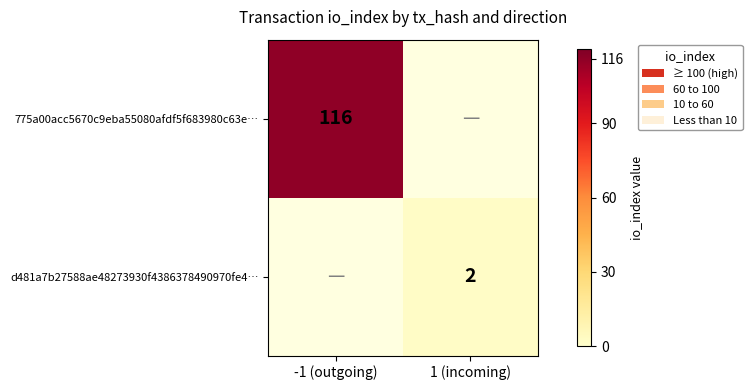

The 775a00acc5670c9eba55080afdf5f683980c63e… series shows 116 at -1 (outgoing). True or false?

True